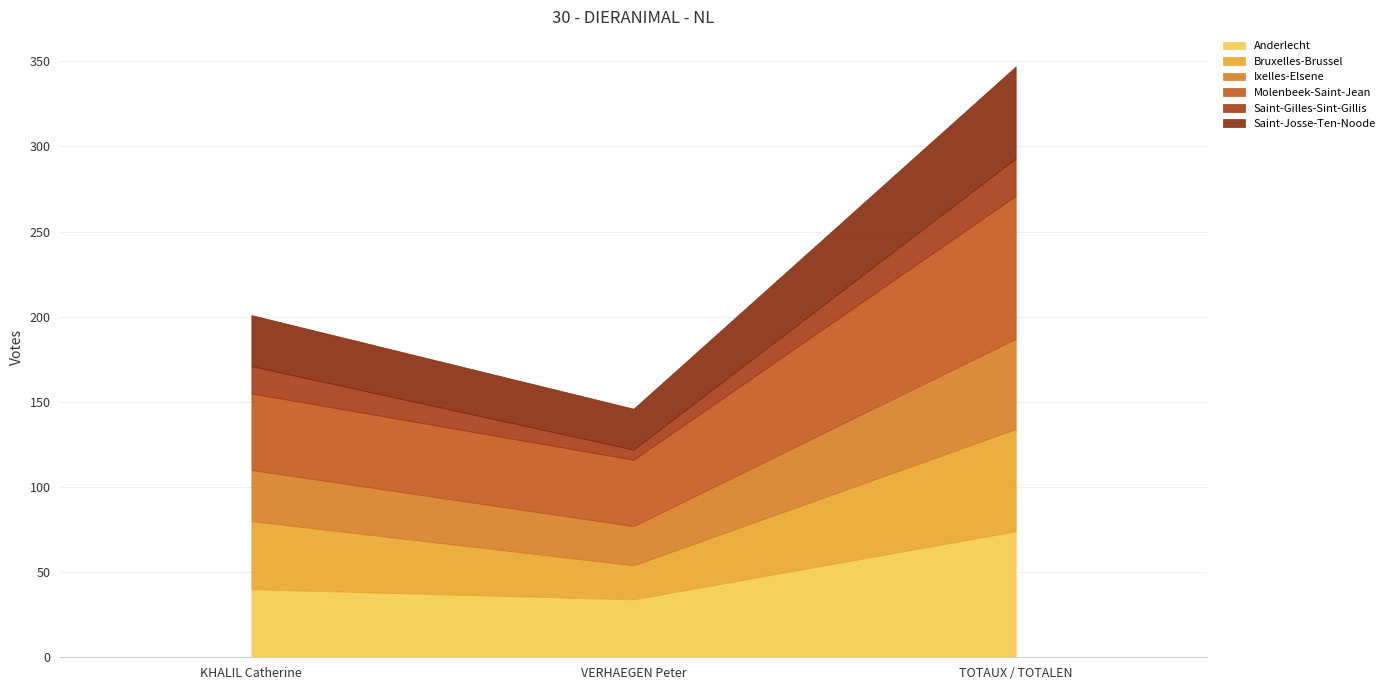

Is it true that Ixelles-Elsene equals 30 at KHALIL Catherine?

True